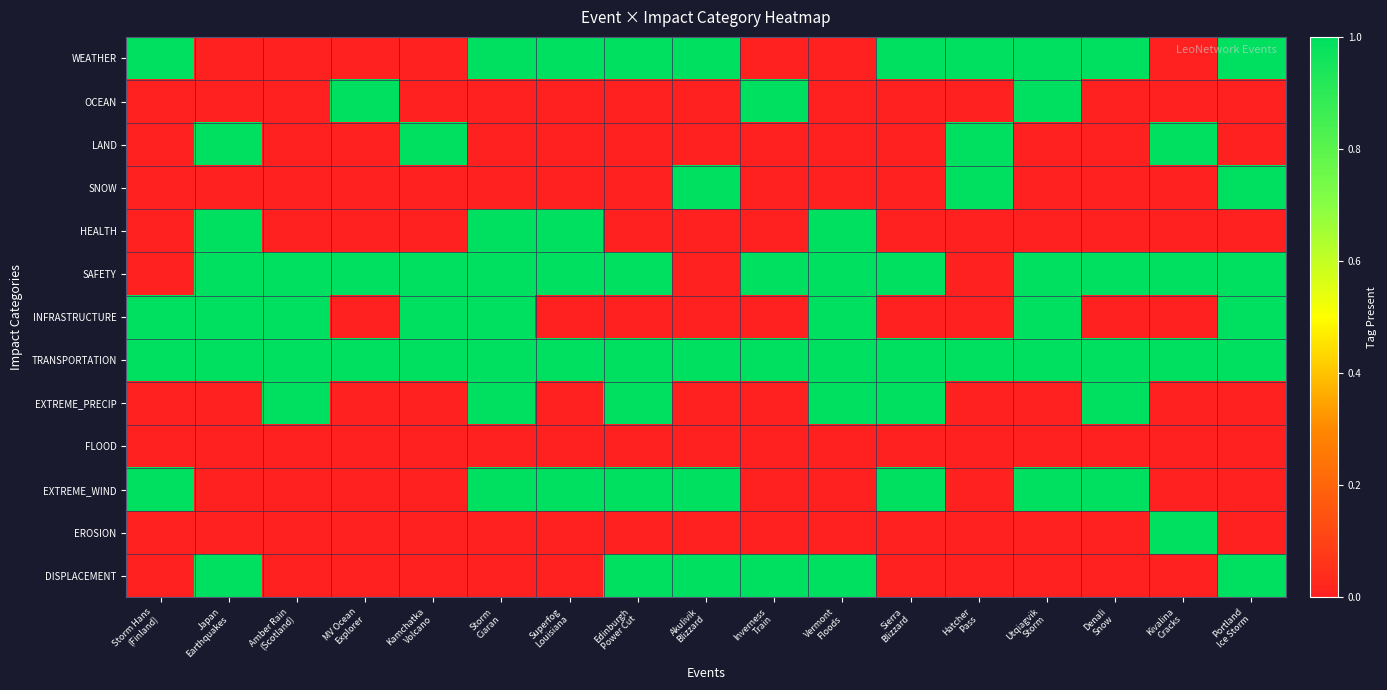

Rank the series by their maximum value, from highest to lowest.

WEATHER, OCEAN, LAND, SNOW, HEALTH, SAFETY, INFRASTRUCTURE, TRANSPORTATION, EXTREME_PRECIP, EXTREME_WIND, EROSION, DISPLACEMENT, FLOOD